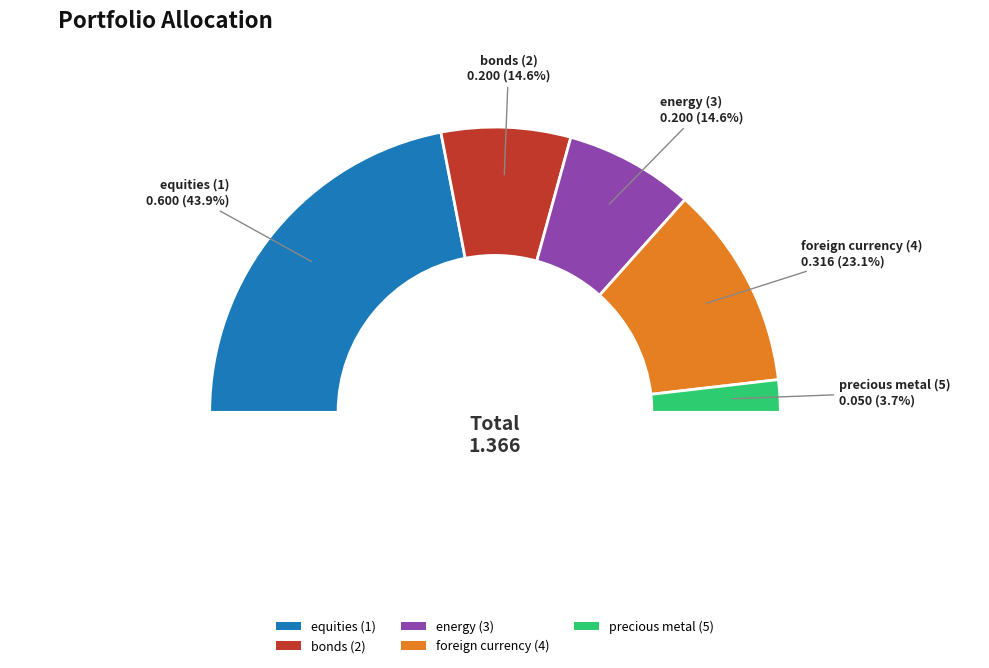

How many segments does this pie chart have?

5